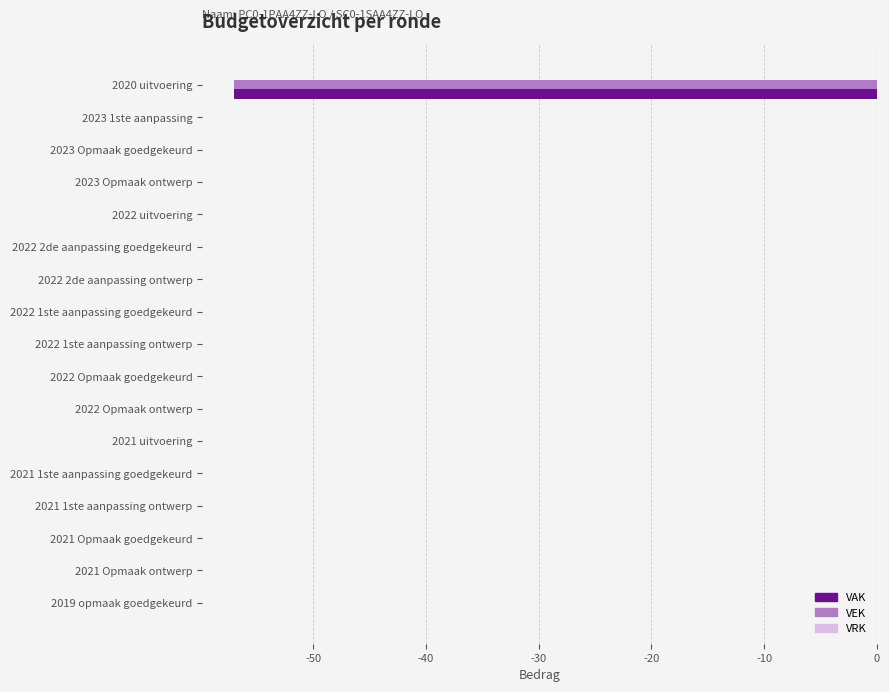

Count the number of data series in this chart.

2